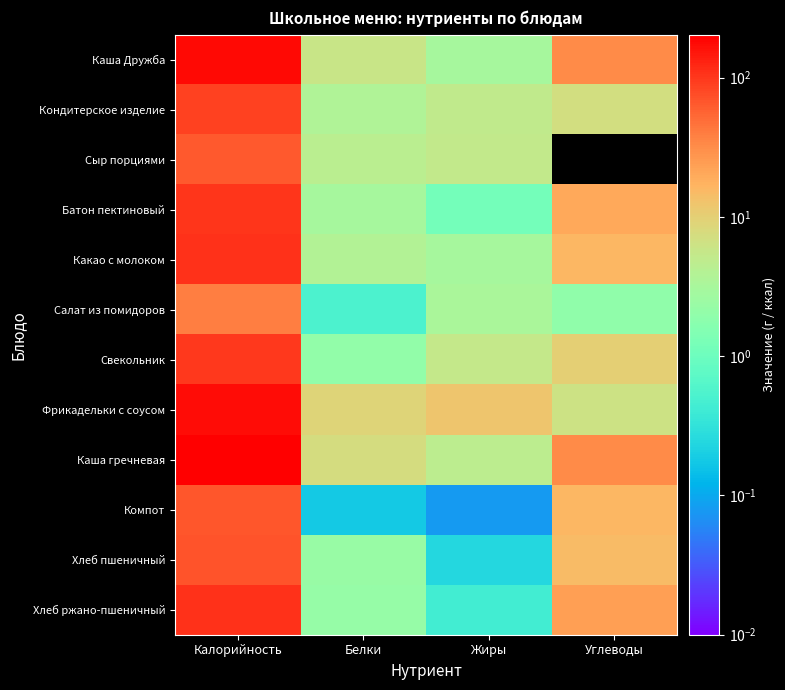

At Углеводы, list the series in order from smallest to largest.

Сыр порциями, Салат из помидоров, Фрикадельки с соусом, Кондитерское изделие, Свекольник, Хлеб пшеничный, Компот, Какао с молоком, Батон пектиновый, Хлеб ржано-пшеничный, Каша Дружба, Каша гречневая